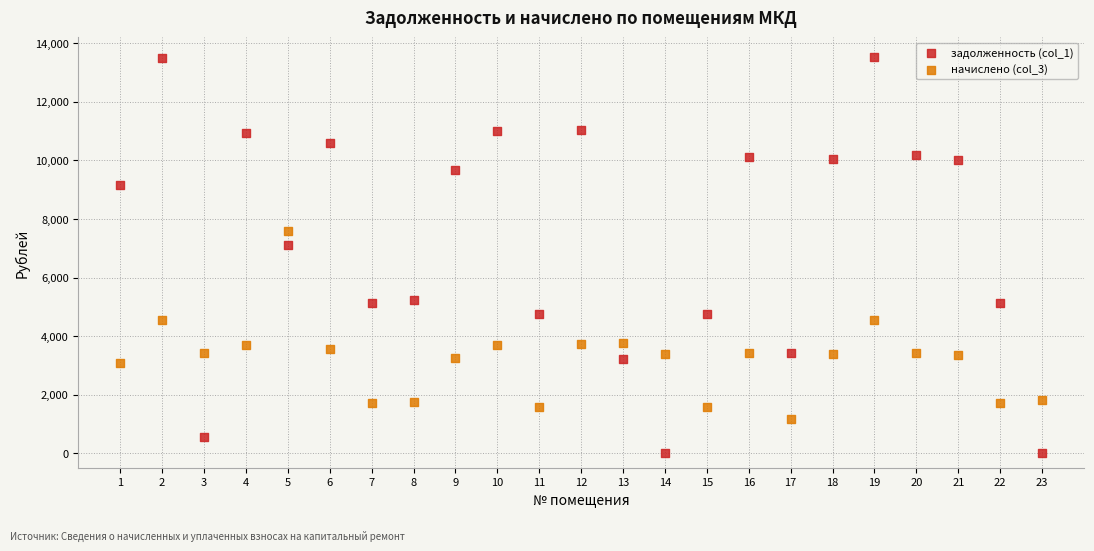

Which series reaches the maximum Y coordinate?

задолженность (col_1)